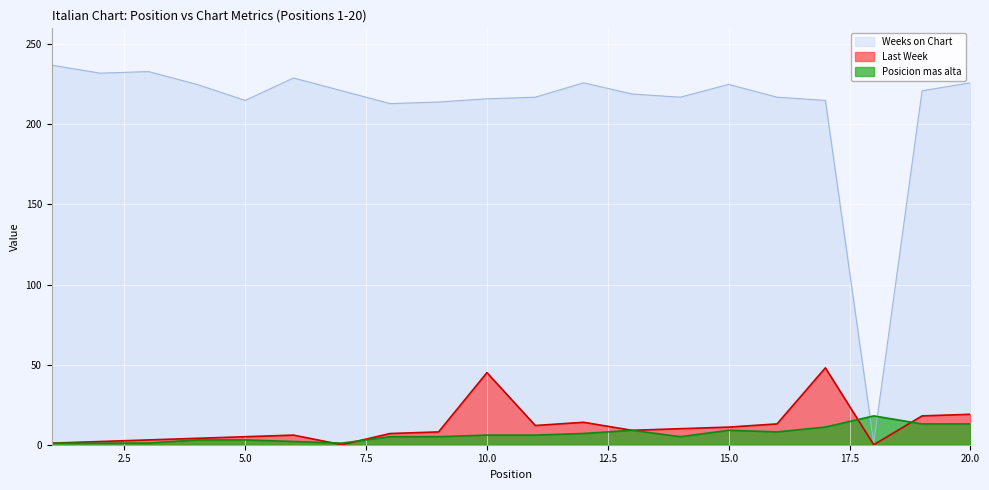

What is the maximum value for Weeks on Chart?

237